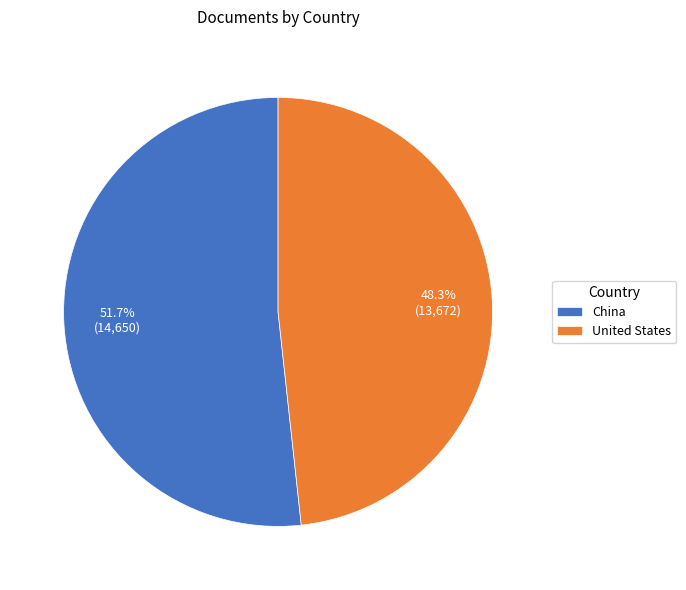

Rank the categories by value from highest to lowest.

China, United States